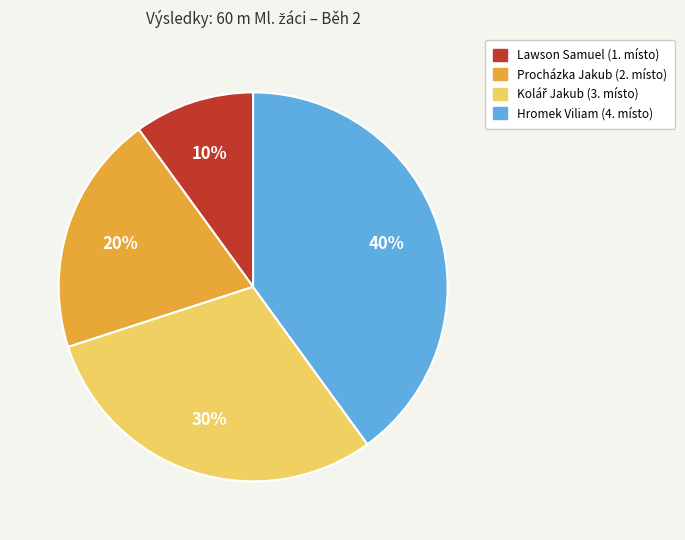

Between Procházka Jakub (2. místo) and Hromek Viliam (4. místo), which is larger?

Hromek Viliam (4. místo)